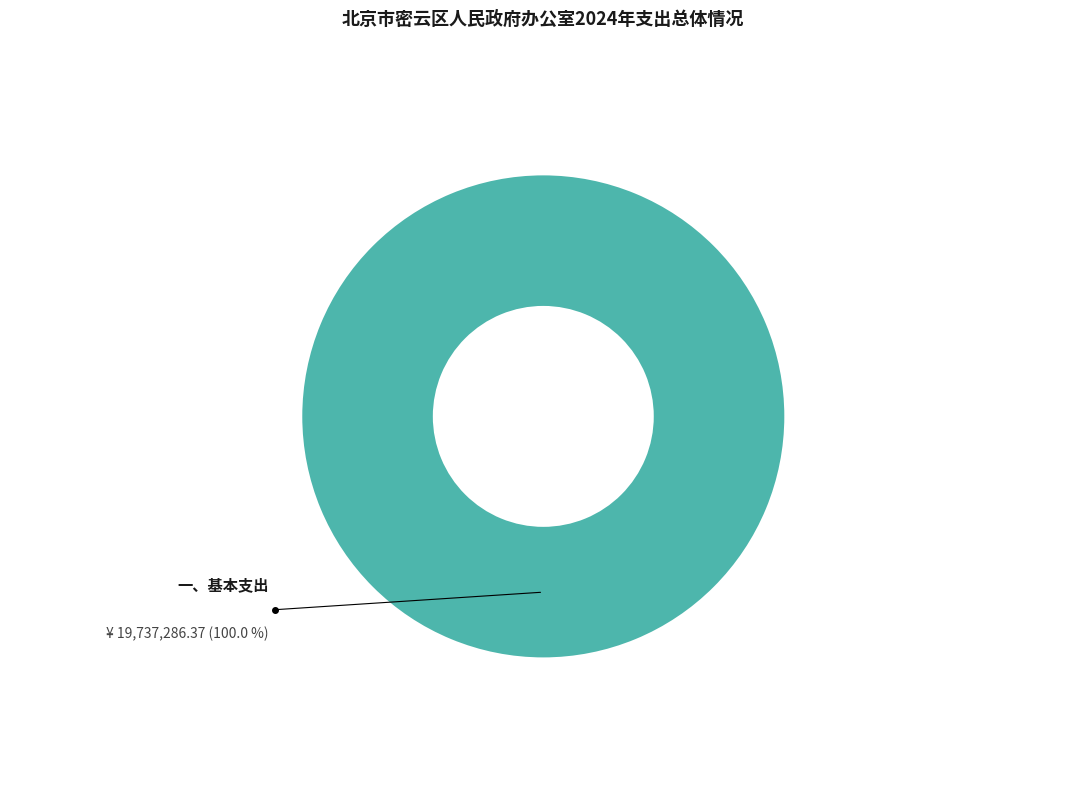

Rank the categories by value from lowest to highest.

一、基本支出